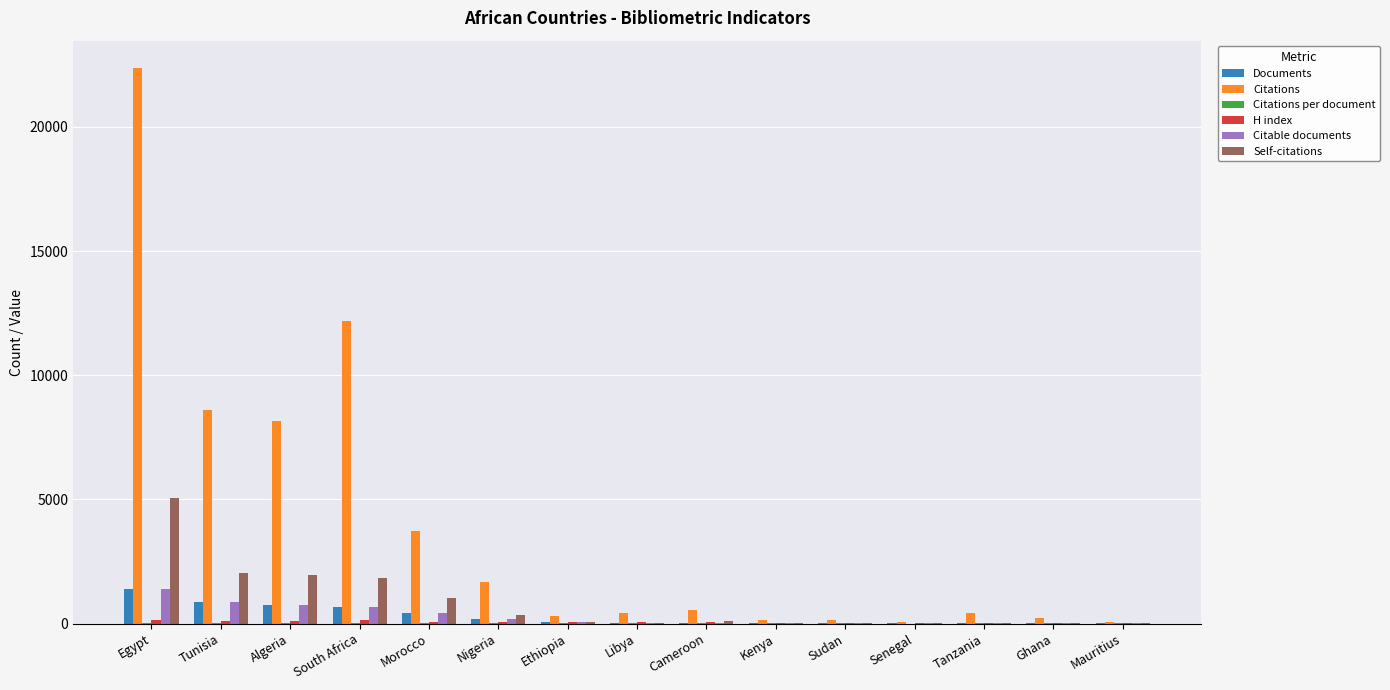

What is the sum of all Citations values?

59046.0